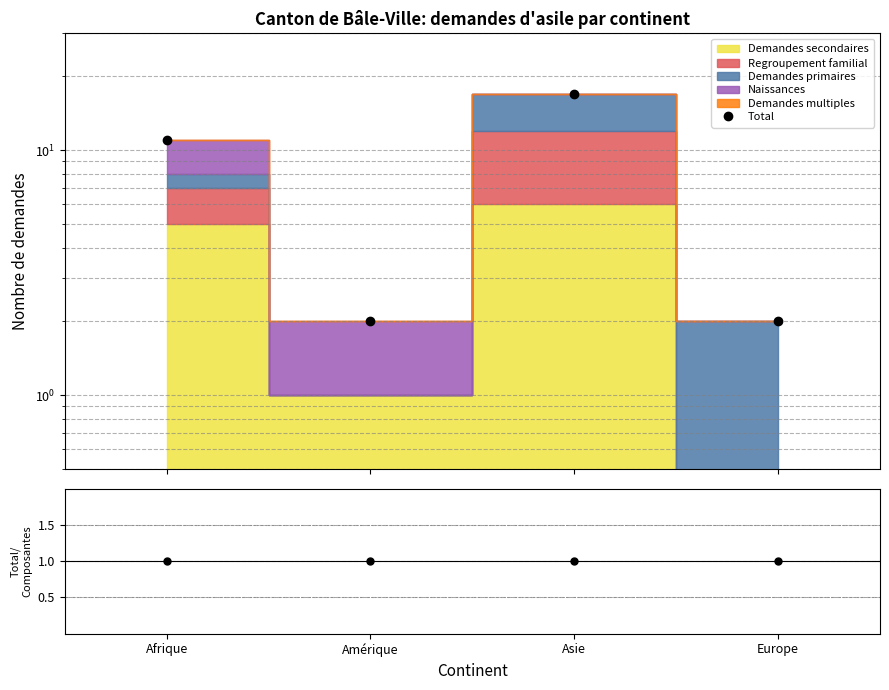

The chart shows a value of 2 at Europe. True or false?

True